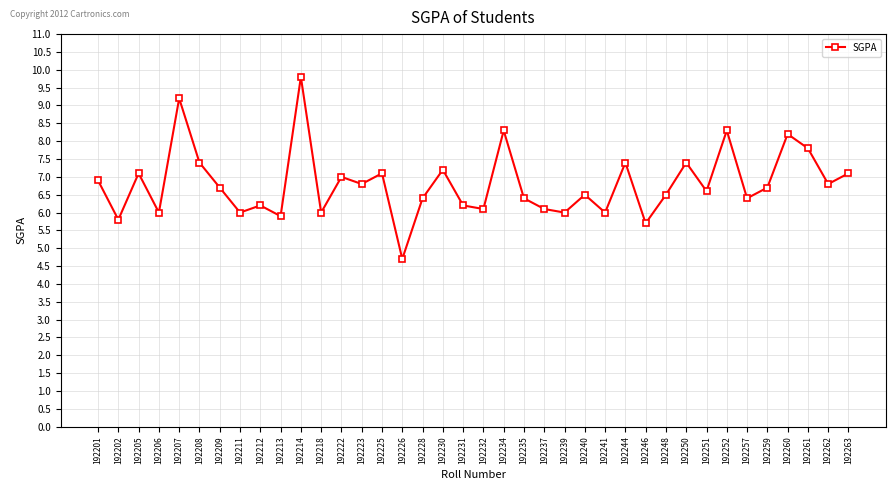

What is the change in value from 192225 to 192248?

-0.6